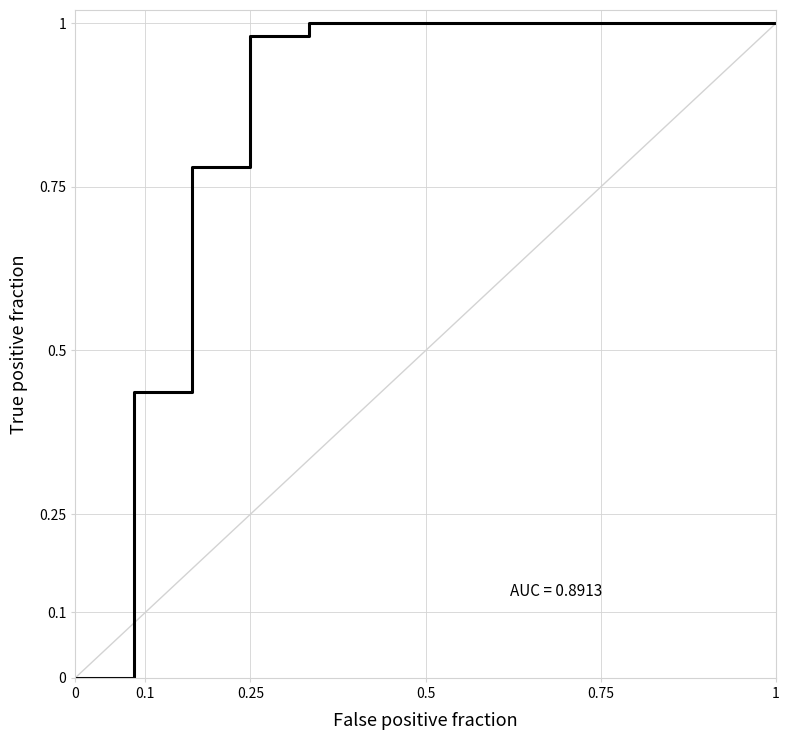

True or false: the data has more than 2 interior local peaks.

False